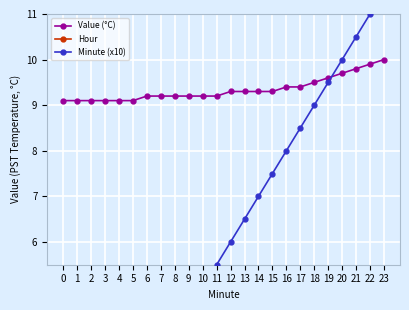

Reading left to right, list all the values displayed in this chart.

Value (°C): 0=9.1	1=9.1	2=9.1	3=9.1	4=9.1	5=9.1	6=9.2	7=9.2	8=9.2	9=9.2	10=9.2	11=9.2	12=9.3	13=9.3	14=9.3	15=9.3	16=9.4	17=9.4	18=9.5	19=9.6	20=9.7	21=9.8	22=9.9	23=10.0
Hour: 0=0.0	1=0.0	2=0.0	3=0.0	4=0.0	5=0.0	6=0.0	7=0.0	8=0.0	9=0.0	10=0.0	11=0.0	12=0.0	13=0.0	14=0.0	15=0.0	16=0.0	17=0.0	18=0.0	19=0.0	20=0.0	21=0.0	22=0.0	23=0.0
Minute (x10): 0=0.0	1=0.5	2=1.0	3=1.5	4=2.0	5=2.5	6=3.0	7=3.5	8=4.0	9=4.5	10=5.0	11=5.5	12=6.0	13=6.5	14=7.0	15=7.5	16=8.0	17=8.5	18=9.0	19=9.5	20=10.0	21=10.5	22=11.0	23=11.5